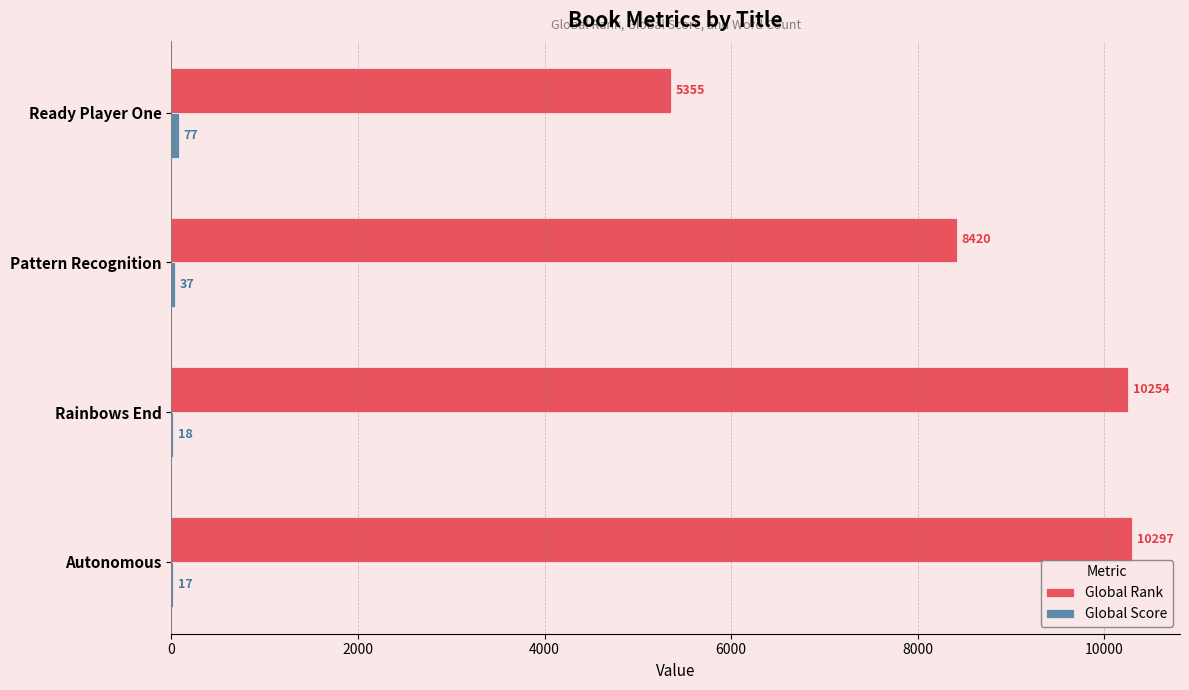

Read the Global Rank value at Ready Player One, to the nearest 50.

5350